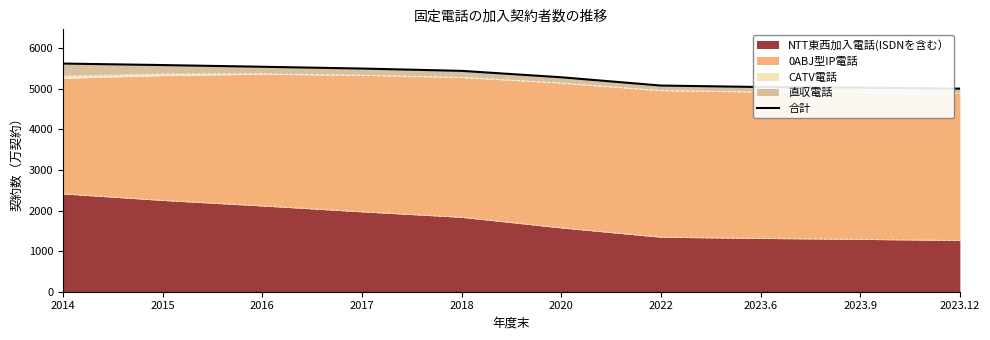

Reading left to right, what are all the values shown in this chart?

5622	5585	5543	5499	5442	5284	5080	5044	5029	5004